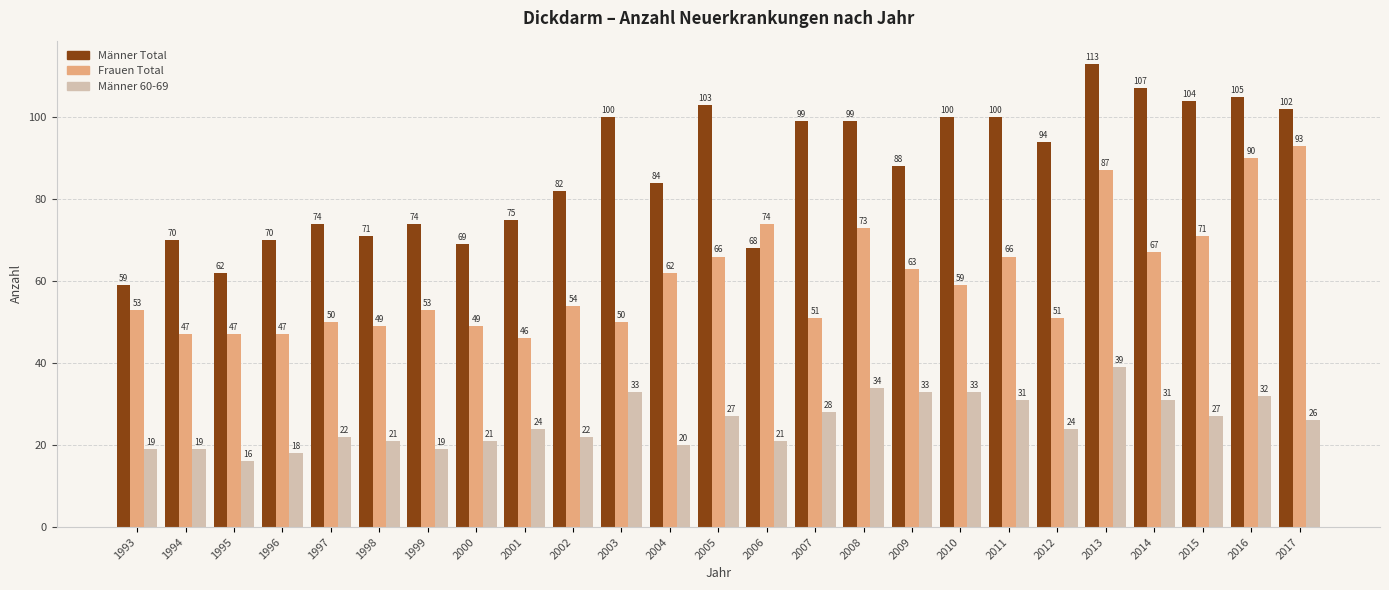

Which series has the widest spread of values?

Männer Total